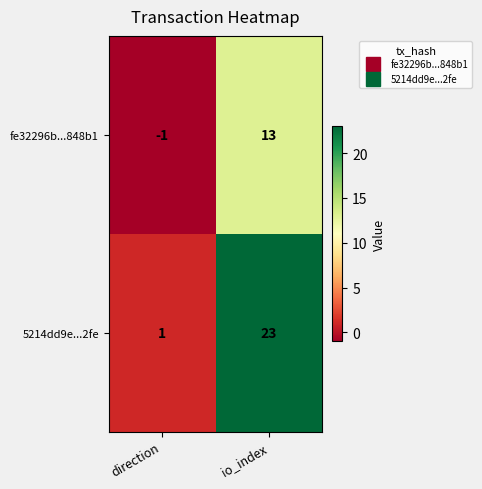

What is the smallest value displayed?

-1